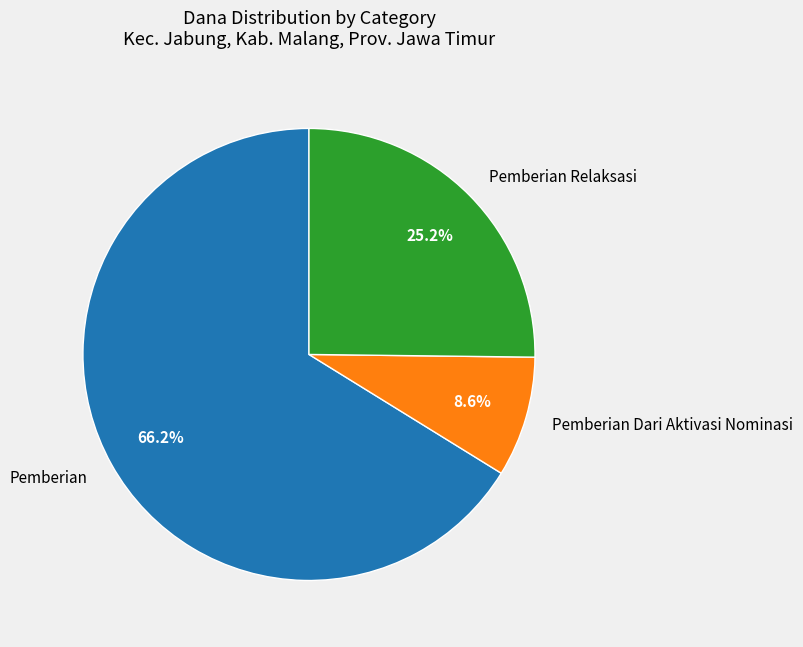

Count the number of slices in the pie.

3